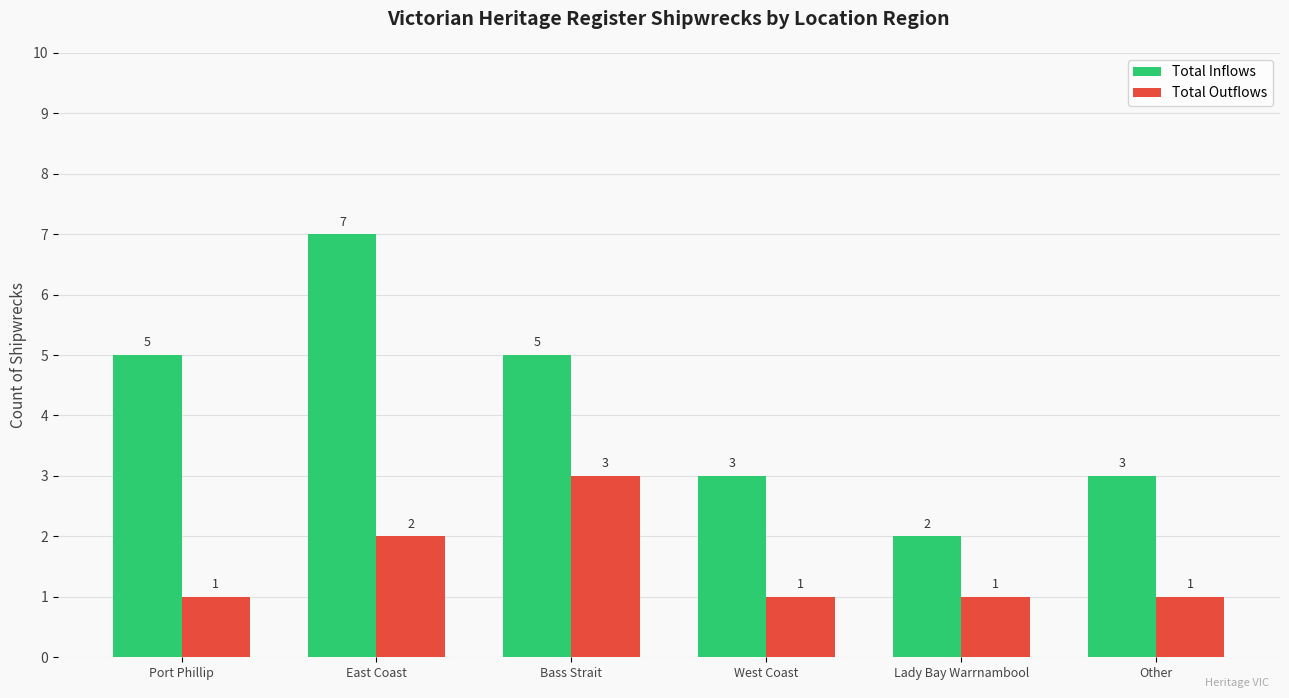

What is the smallest value displayed?

1